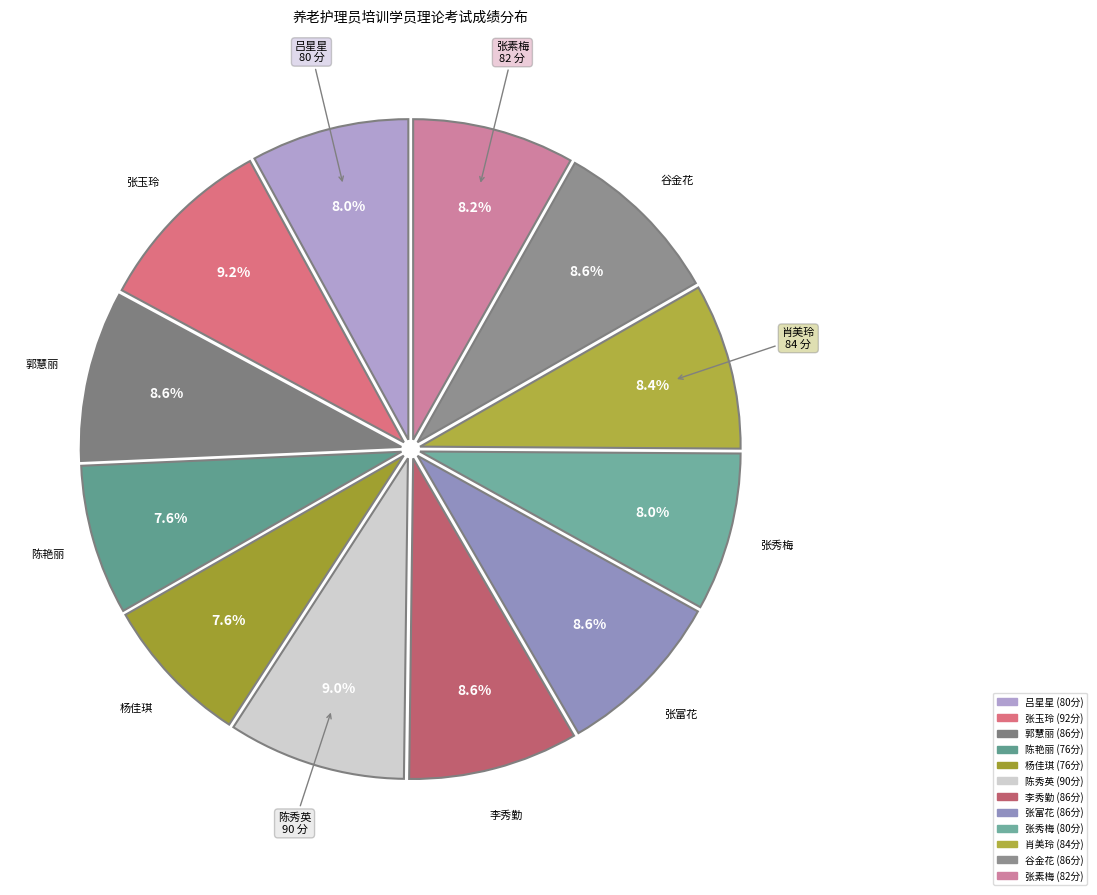

To the nearest percent, what portion does 李秀勤 represent?

9%